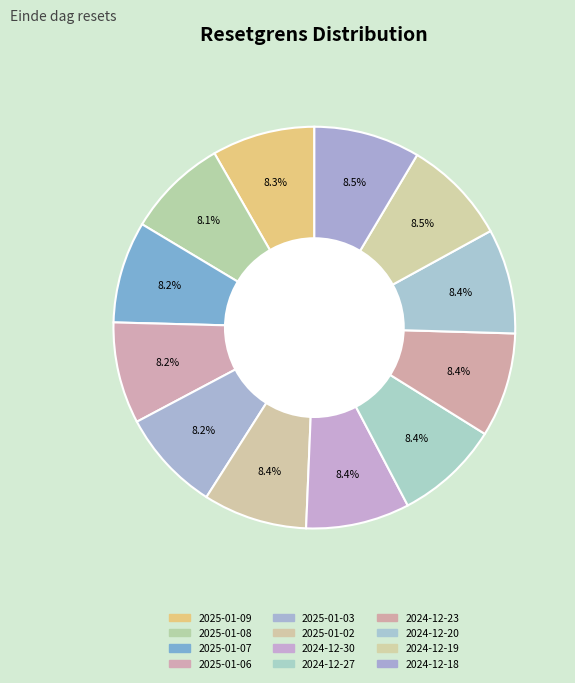

Rank the categories by value from lowest to highest.

2025-01-08, 2025-01-06, 2025-01-07, 2025-01-03, 2025-01-09, 2024-12-30, 2025-01-02, 2024-12-23, 2024-12-27, 2024-12-20, 2024-12-19, 2024-12-18